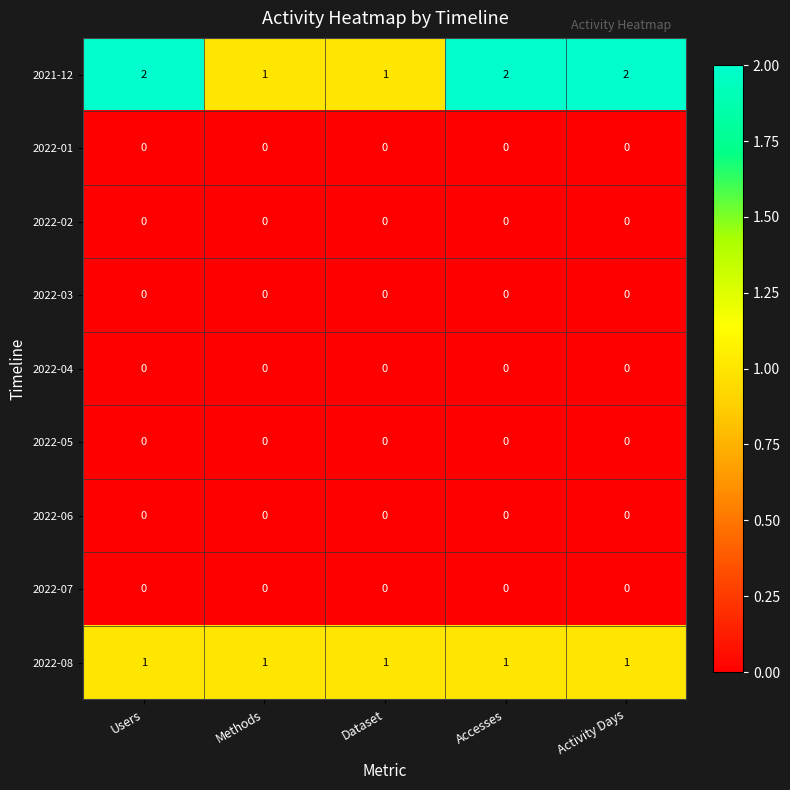

Between Methods and Accesses, which series saw the biggest shift?

2021-12